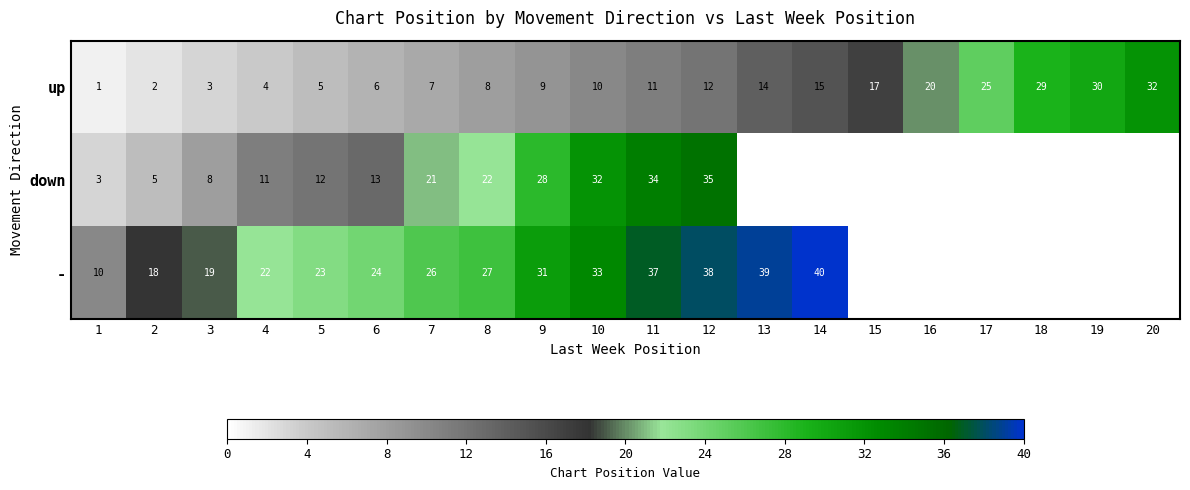

What is the highest value of the up series?

32